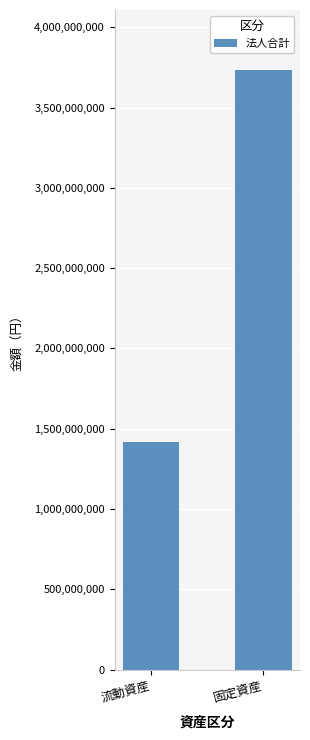

What is the sum of the values at 流動資産 and 固定資産?

5153526629